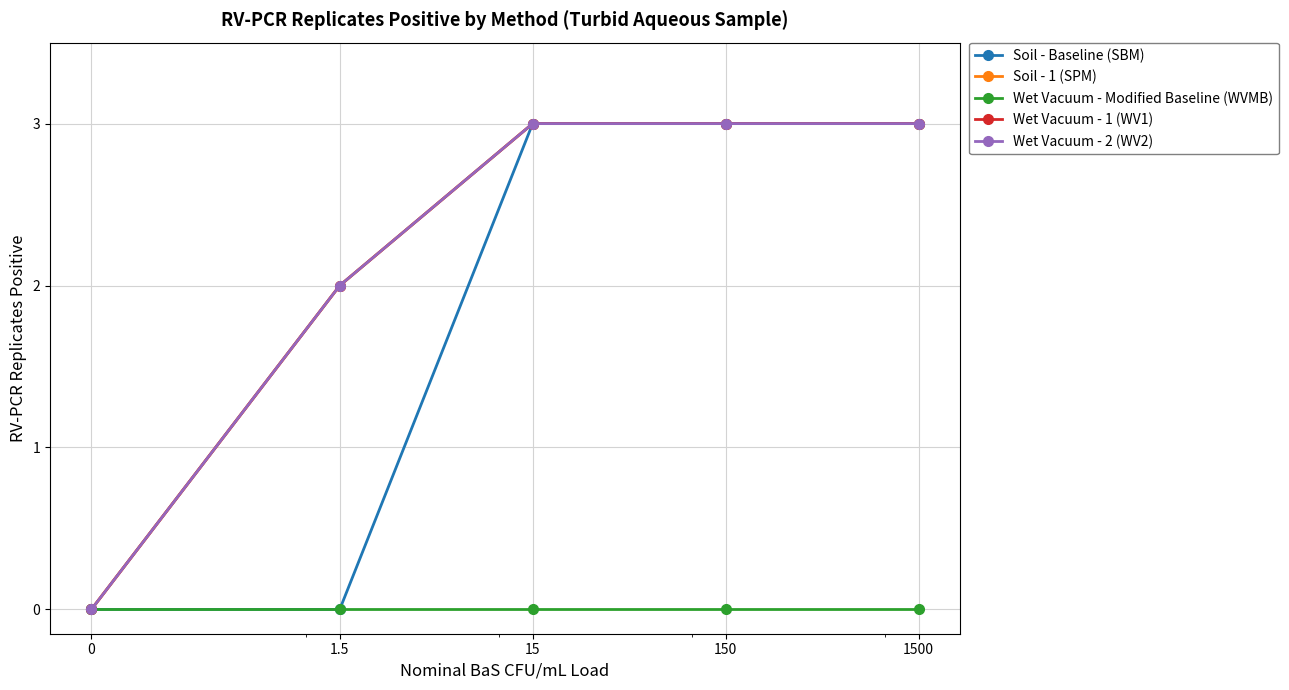

Reading left to right, list all the values displayed in this chart.

Soil - Baseline (SBM): 0=0	1.5=0	15=3	150=3	1500=3
Soil - 1 (SPM): 0=0	1.5=2	15=3	150=3	1500=3
Wet Vacuum - Modified Baseline (WVMB): 0=0	1.5=0	15=0	150=0	1500=0
Wet Vacuum - 1 (WV1): 0=0	1.5=2	15=3	150=3	1500=3
Wet Vacuum - 2 (WV2): 0=0	1.5=2	15=3	150=3	1500=3